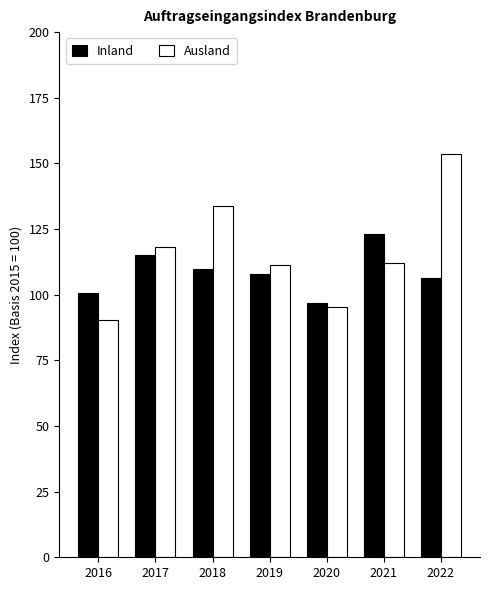

What are all the series names shown in the legend?

Inland, Ausland